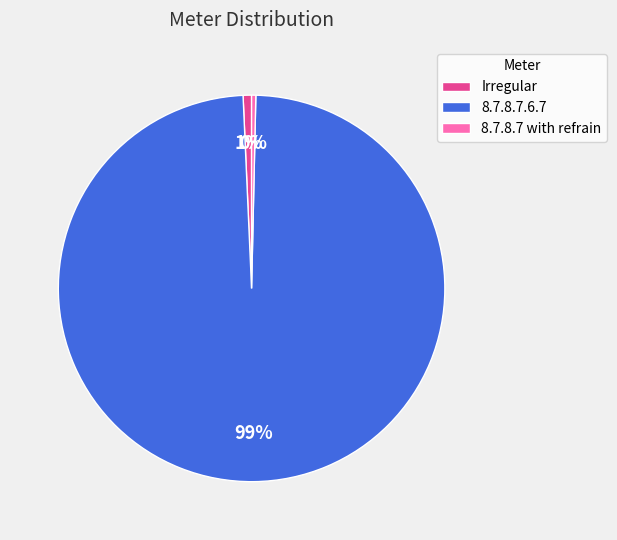

Which has a higher value, 8.7.8.7.6.7 or 8.7.8.7 with refrain?

8.7.8.7.6.7